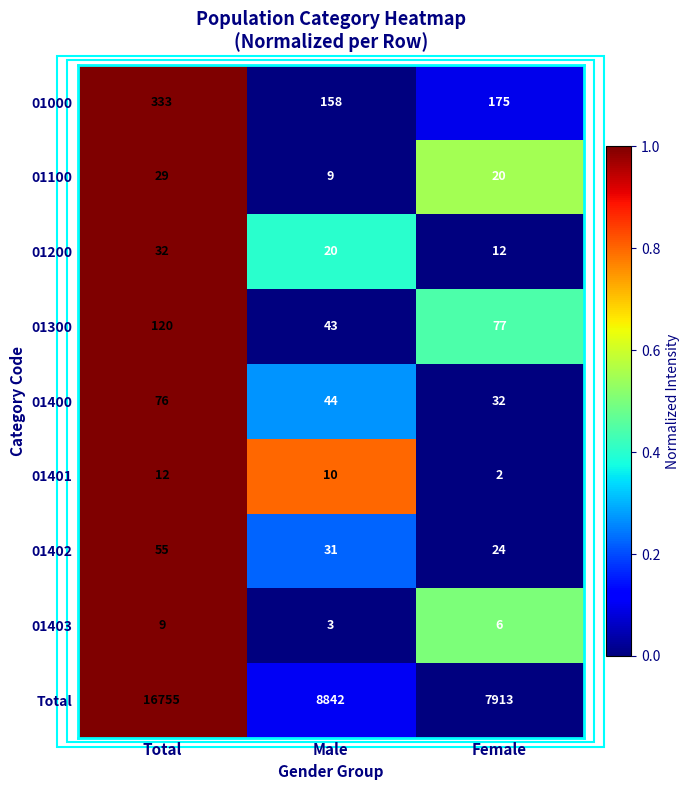

Which series has the widest spread of values?

Total